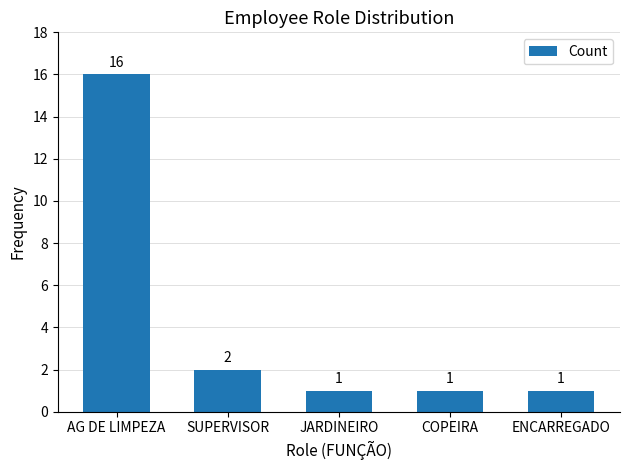

What is the difference between the maximum and minimum values?

15